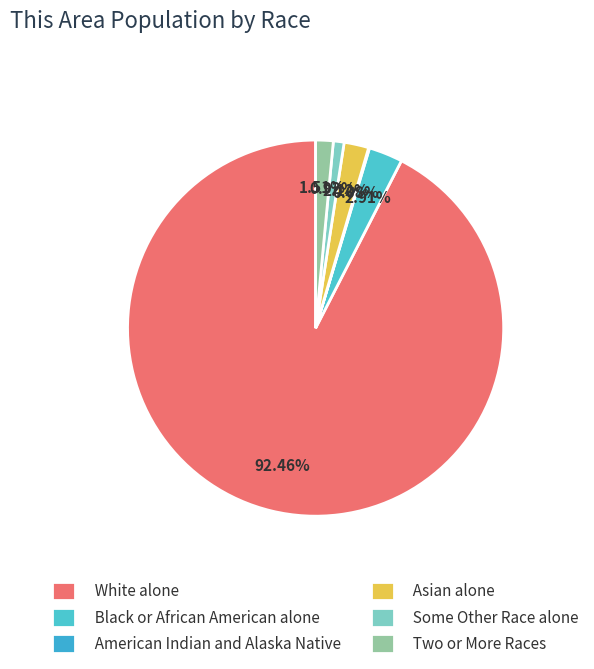

What is the change in value from American Indian and Alaska Native to Two or More Races?

+56